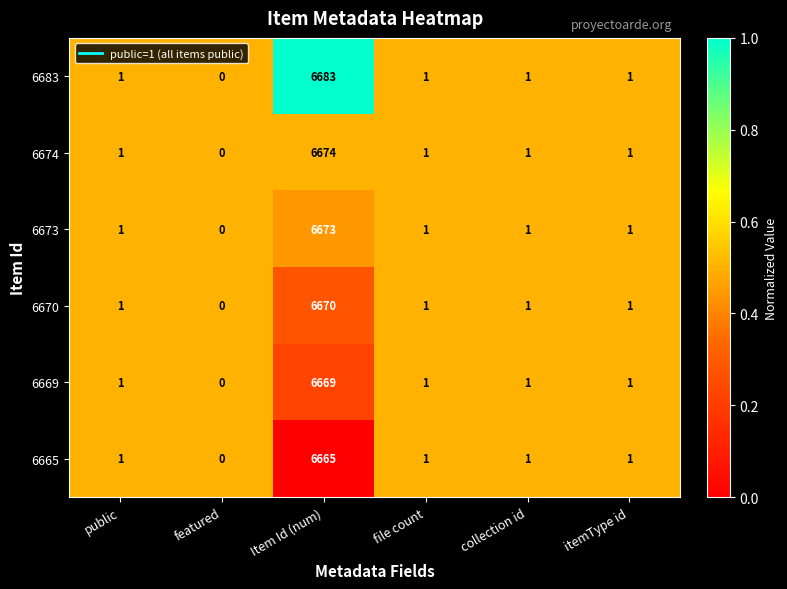

At which category is the sum across all series the highest?

Item Id (num)